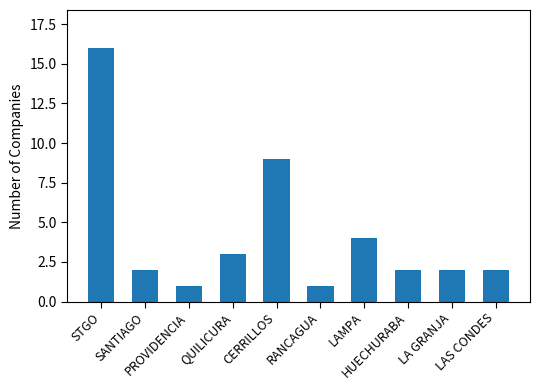

What is the label of the 3rd bar from the right?

HUECHURABA